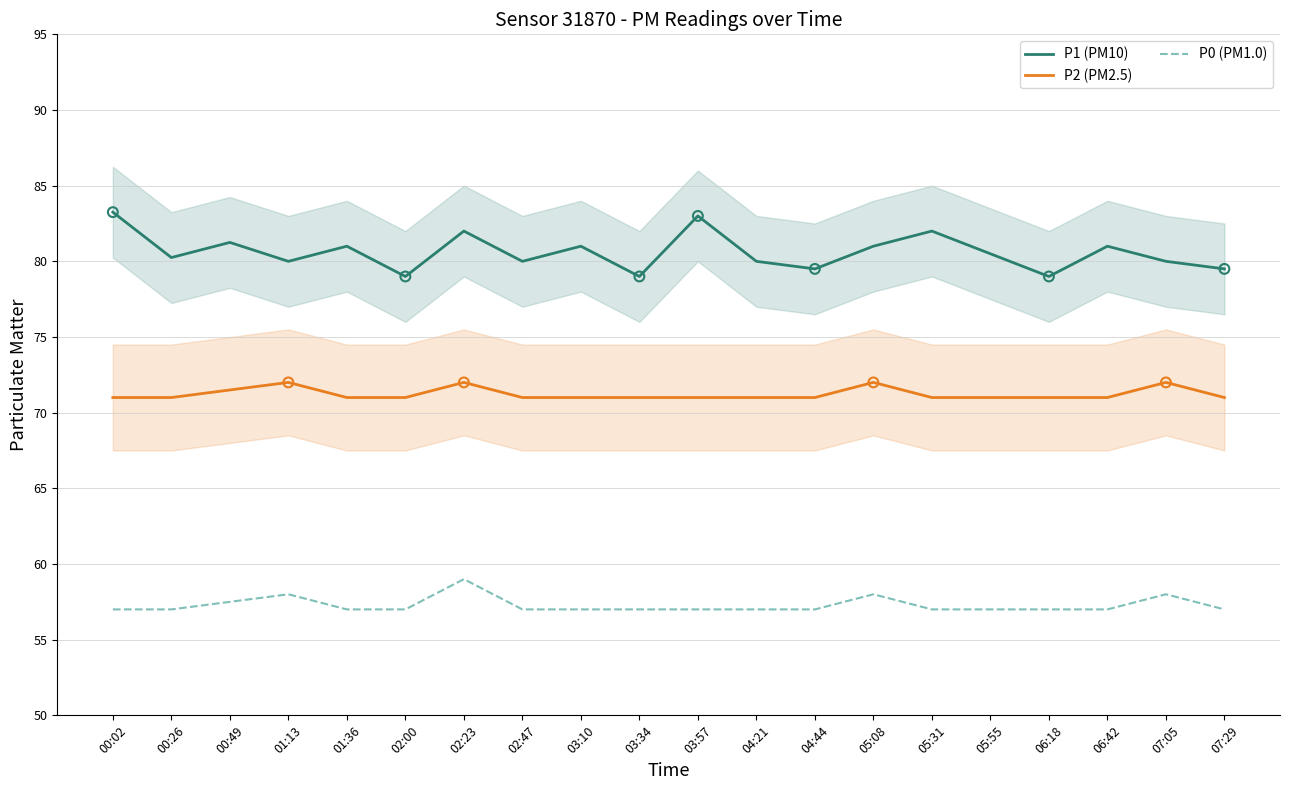

Which series has the largest total across all categories?

P1 (PM10)